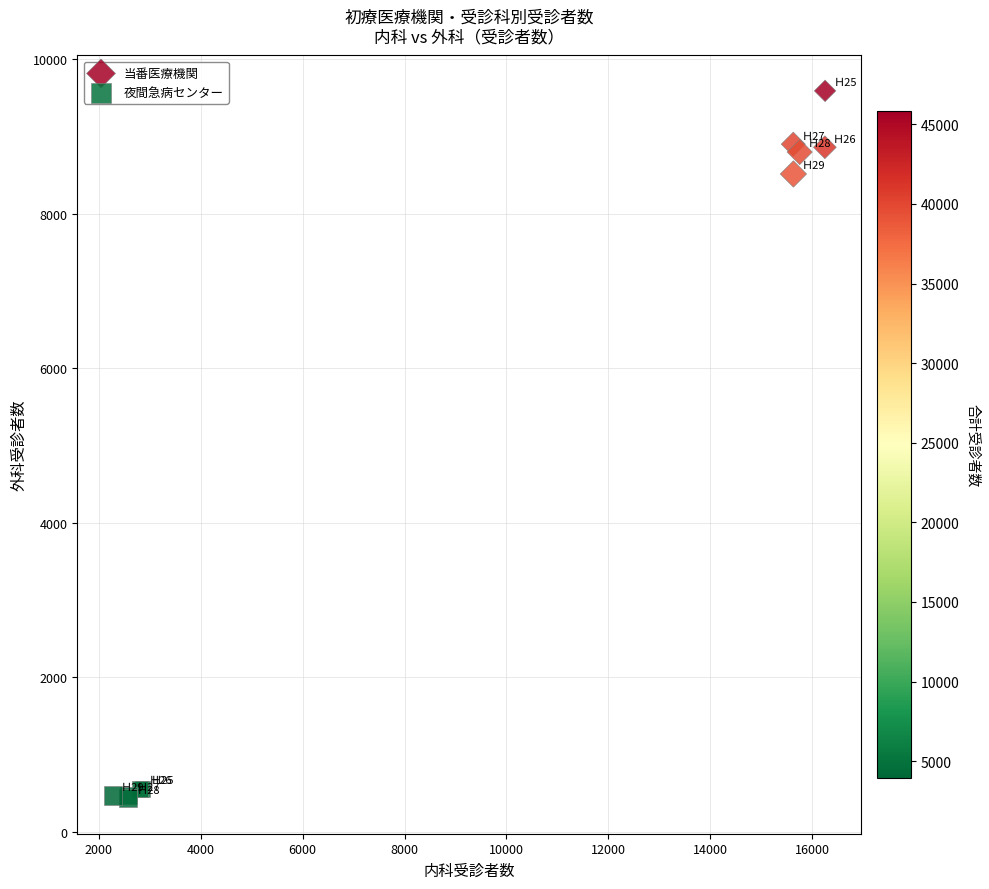

Which series contains the lowest Y value?

夜間急病センター